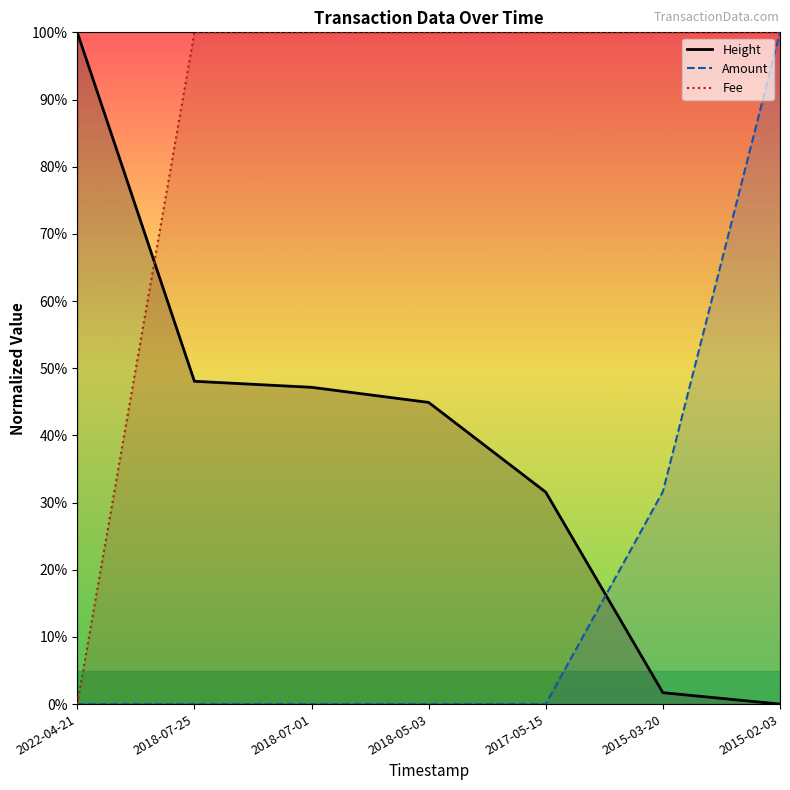

Reading left to right, transcribe all the data shown in this chart.

Height: 2022-04-21=100.0	2018-07-25=48.1	2018-07-01=47.2	2018-05-03=44.9	2017-05-15=31.5	2015-03-20=1.7	2015-02-03=0.0
Amount: 2022-04-21=0.0	2018-07-25=0.0	2018-07-01=0.0	2018-05-03=0.0	2017-05-15=0.0	2015-03-20=31.6	2015-02-03=100.0
Fee: 2022-04-21=0.0	2018-07-25=100.0	2018-07-01=100.0	2018-05-03=100.0	2017-05-15=100.0	2015-03-20=100.0	2015-02-03=100.0